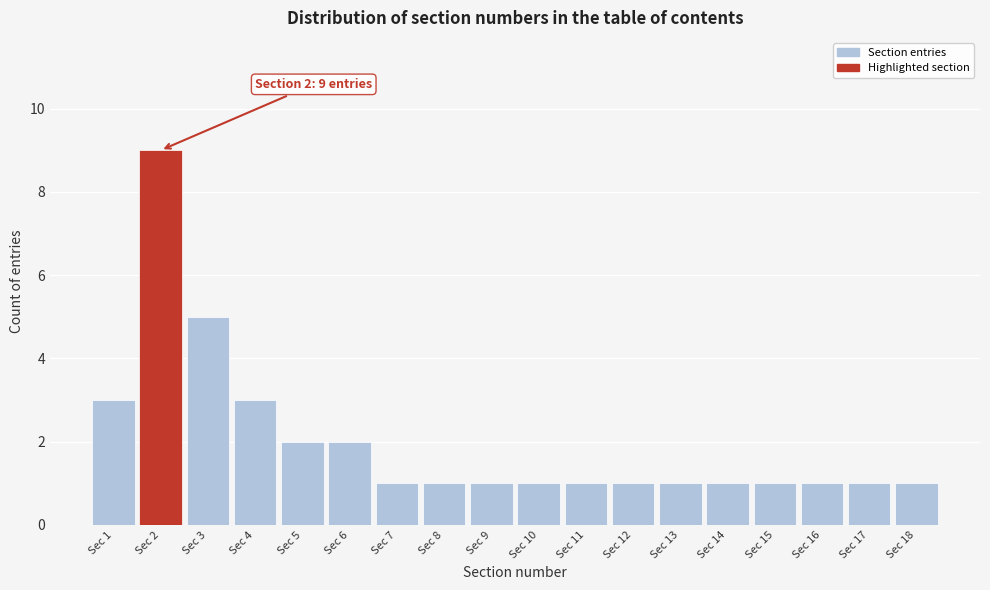

Reading left to right, what are all the values shown in this chart?

3	9	5	3	2	2	1	1	1	1	1	1	1	1	1	1	1	1